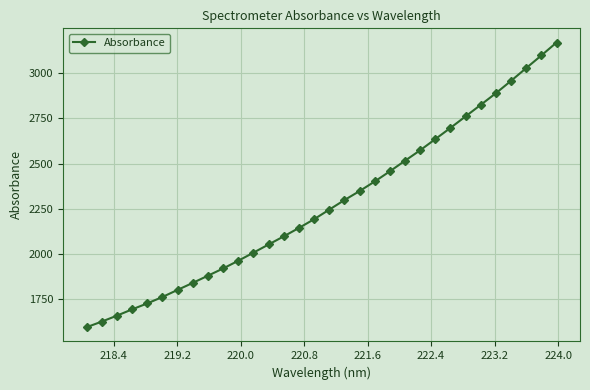

Does the chart display data point markers on the line(s)?

Yes